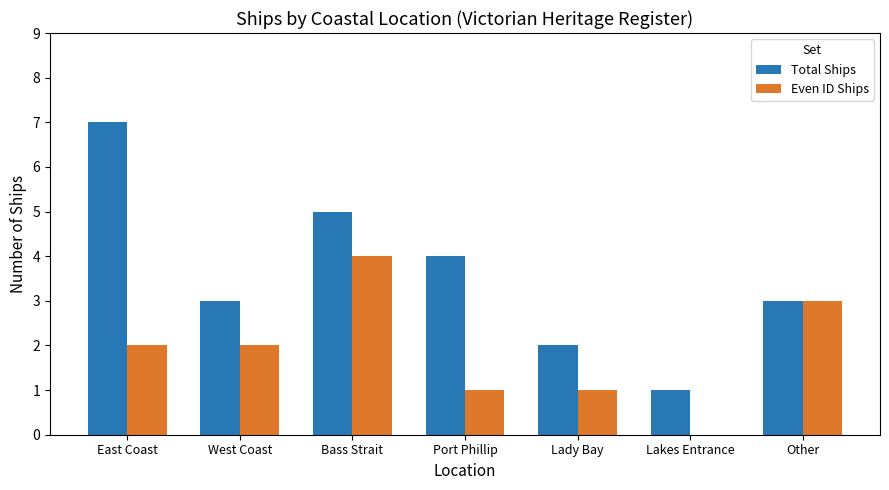

Is the value of Total Ships at West Coast greater than the value of Even ID Ships at Bass Strait?

No